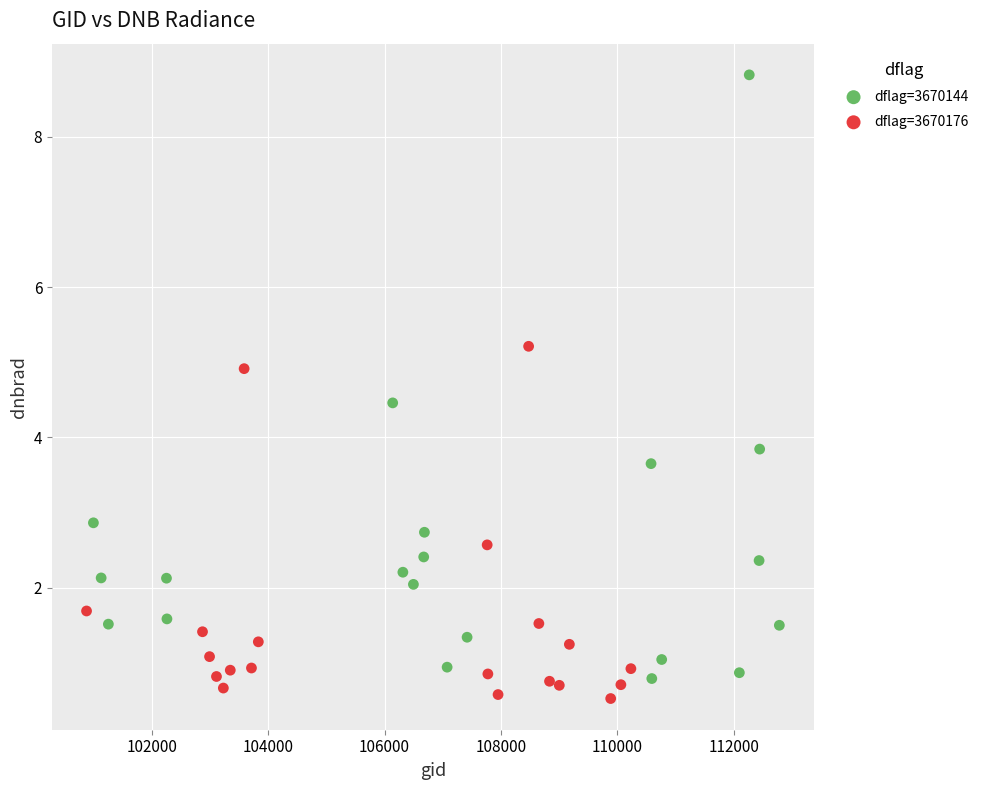

Which series reaches the maximum Y coordinate?

dflag=3670144